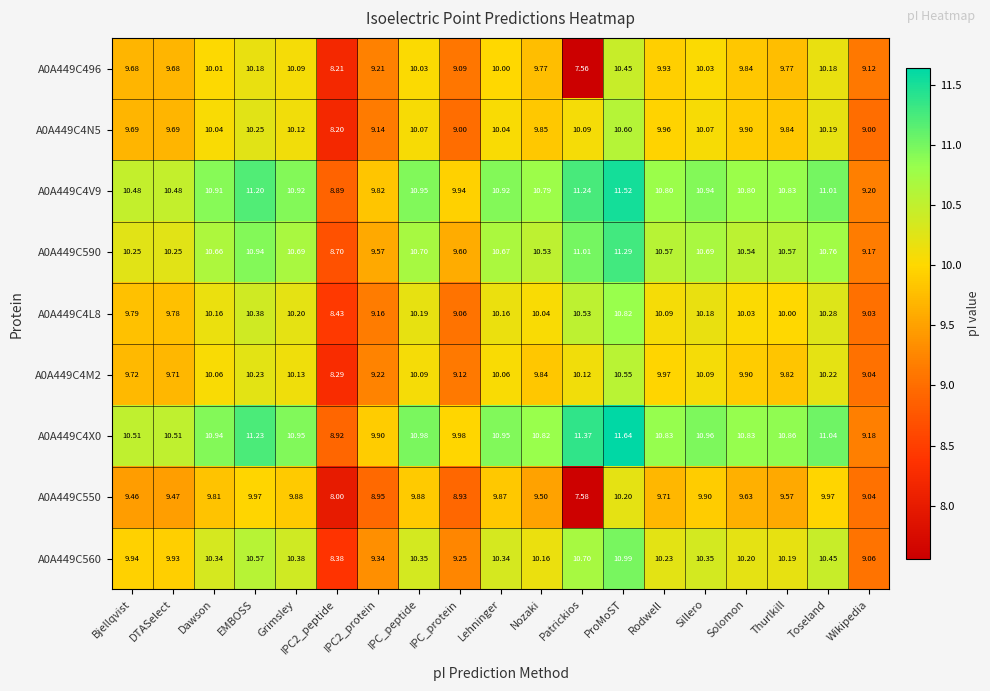

How many series are shown in this chart?

9